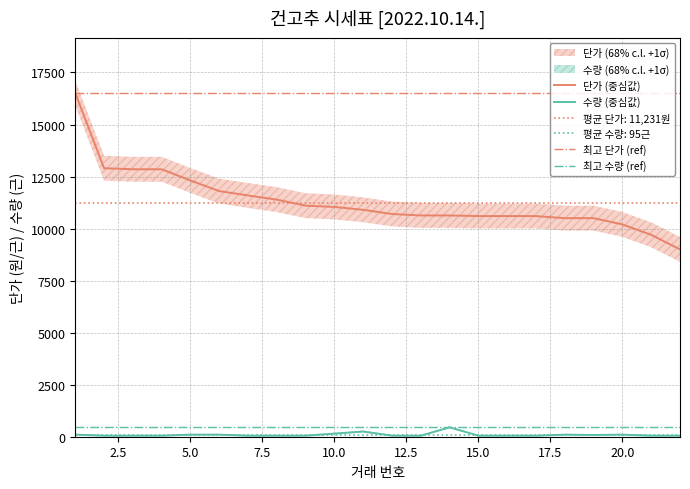

At which category does 화건(손꼭무) 수량 (하우스) reach its first local valley?

19